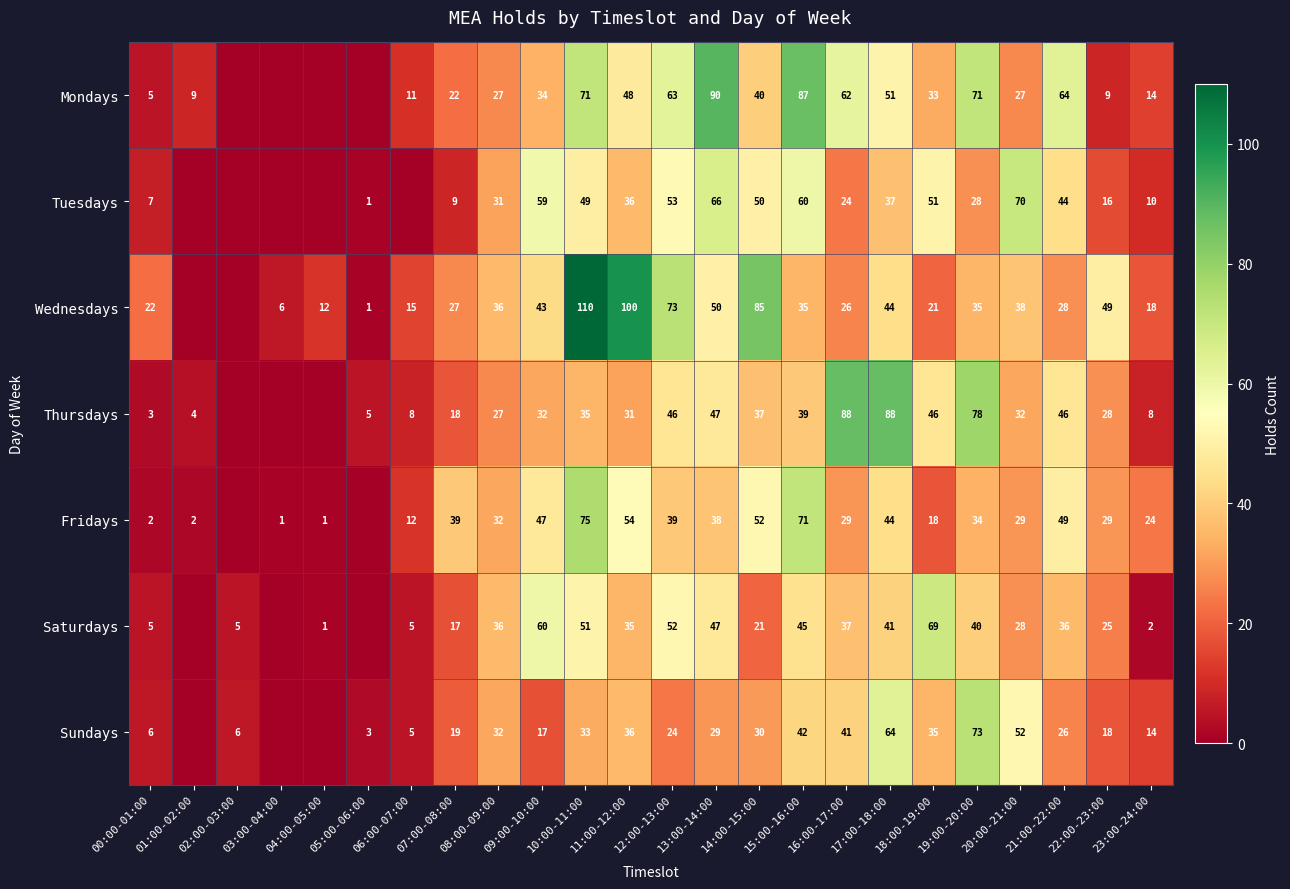

The value of Fridays at 10:00-11:00 is 75. True or false?

True